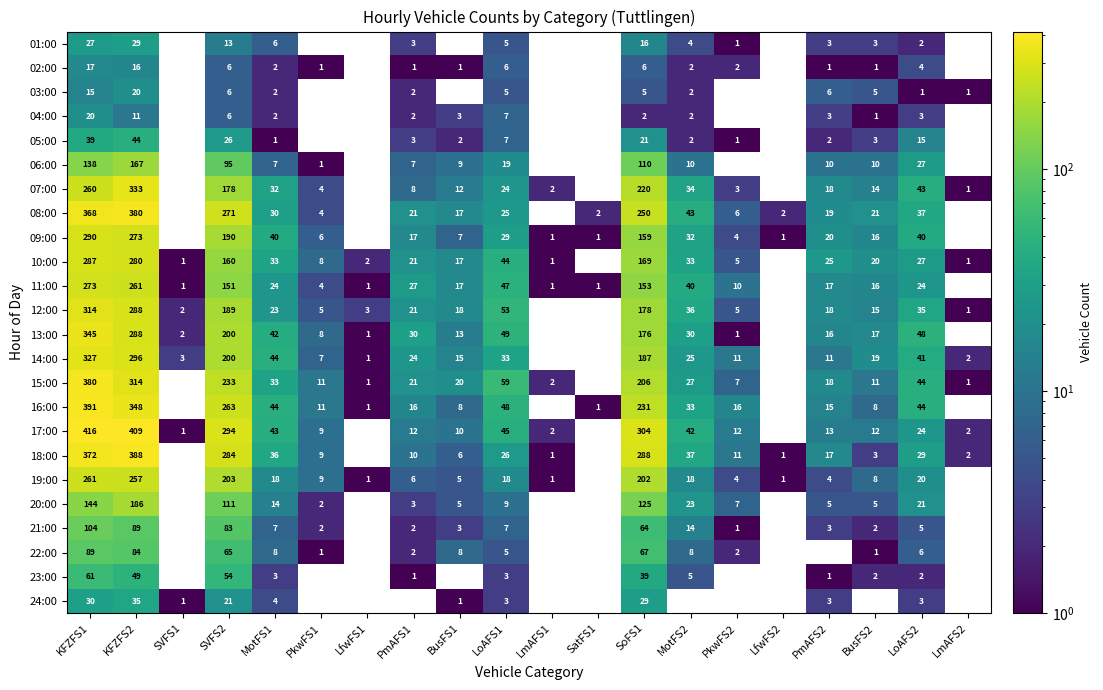

Is it true that 09:00 equals 162 at KFZFS1?

False